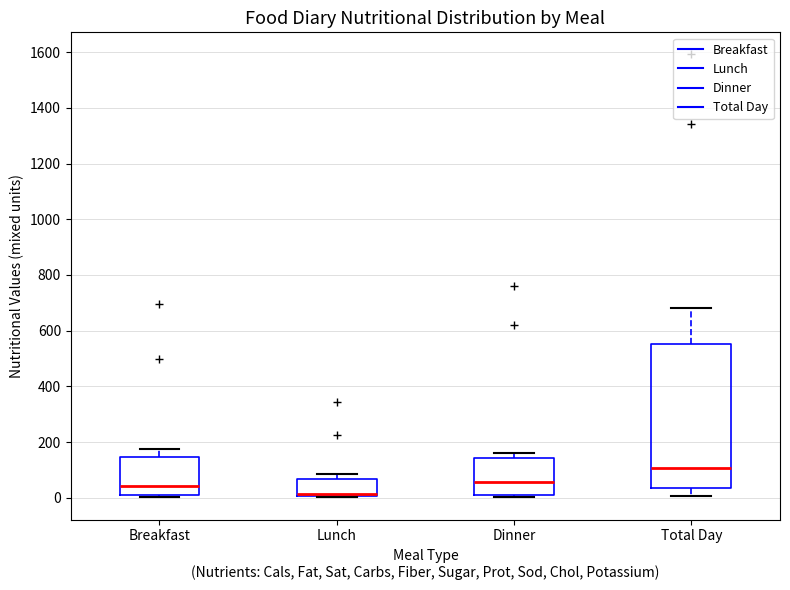

Where is the lower edge of the box for Lunch on the y-axis? The values are not printed on the chart, so give them approximately, as read against the axis.

0